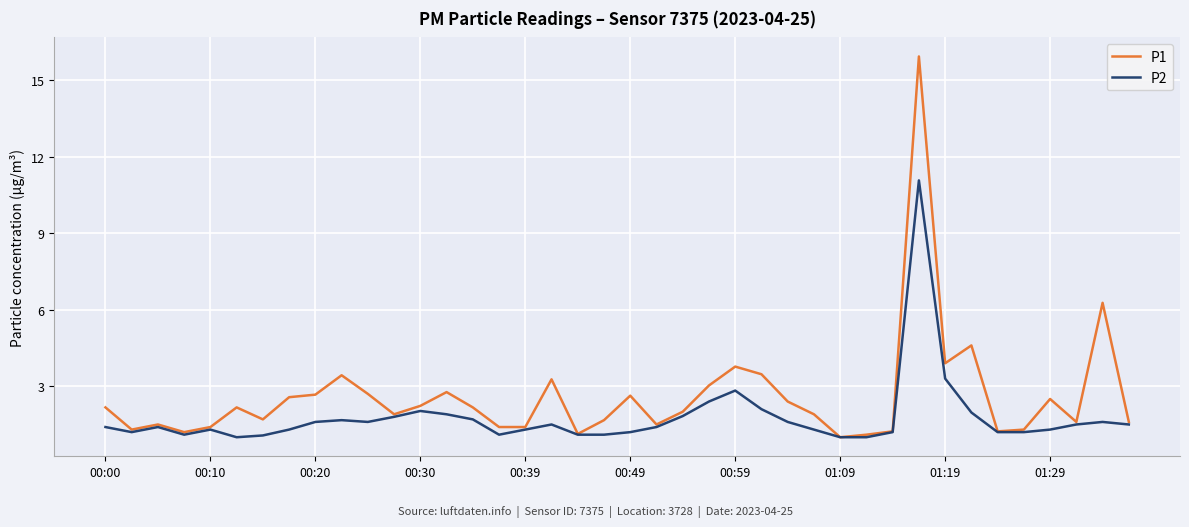

List the series in order of their overall mean, lowest first.

P2, P1